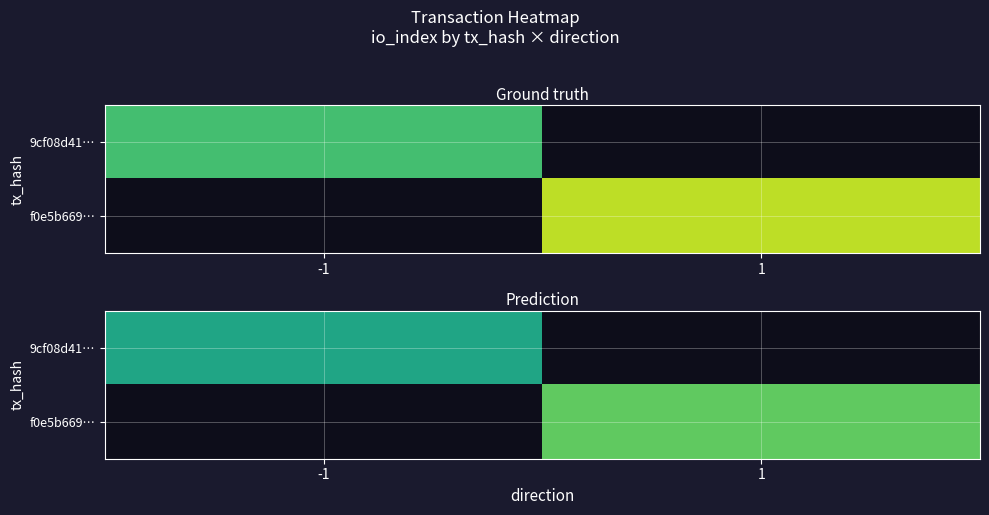

Rank the series at 1 from lowest to highest value.

9cf08d41…, f0e5b669…